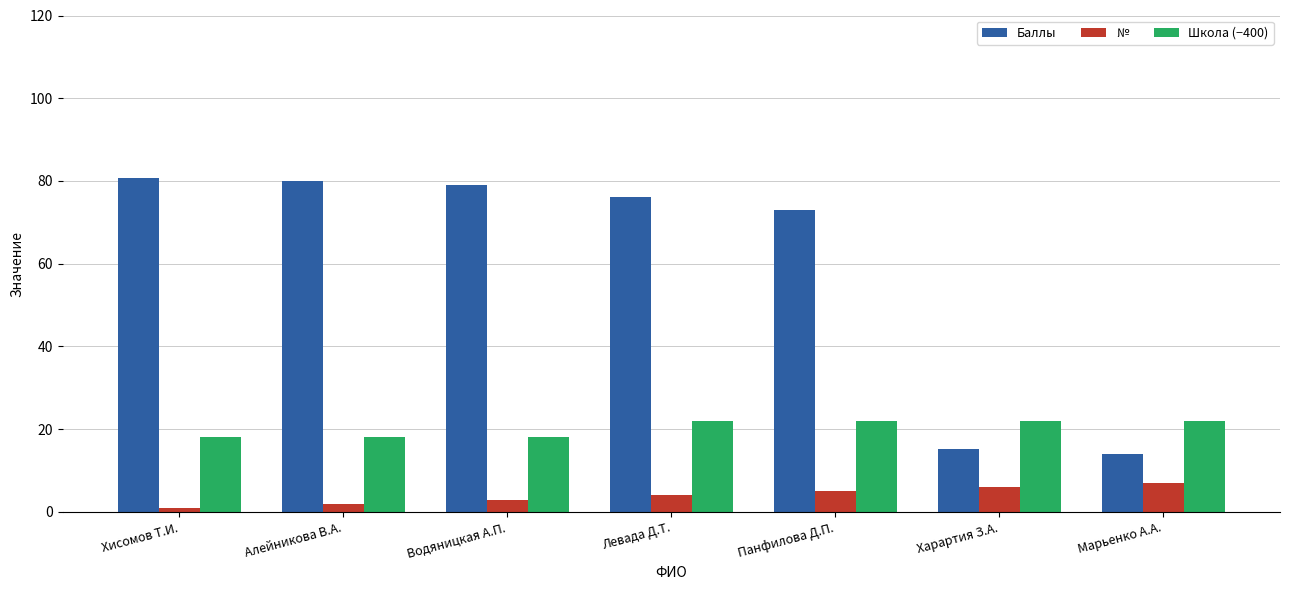

How many values in the Баллы series are below 76?

3